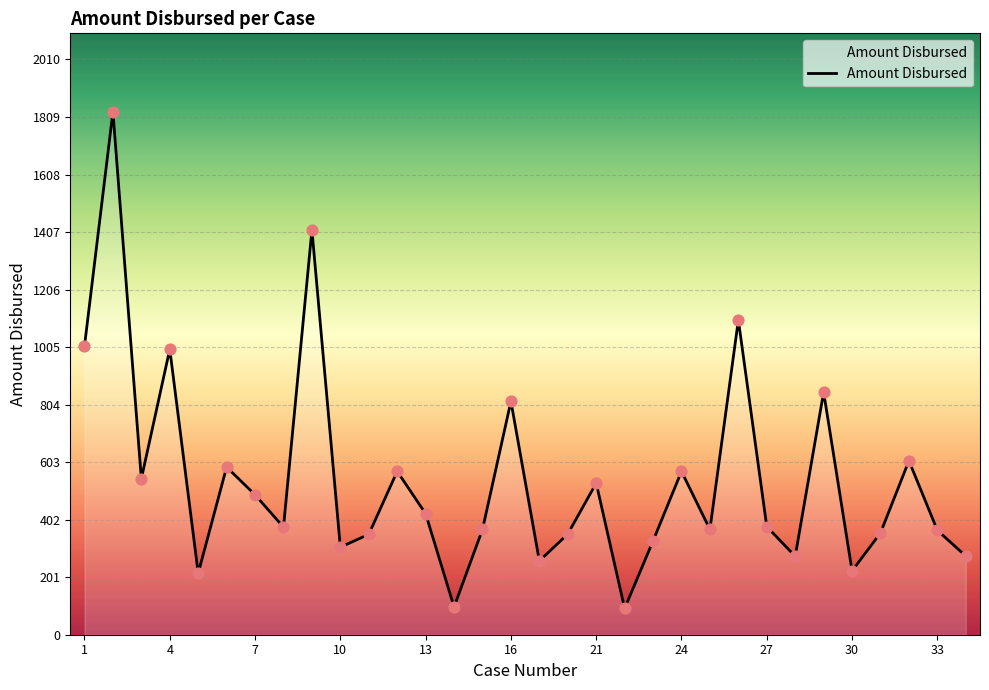

What is the smallest value displayed?

92